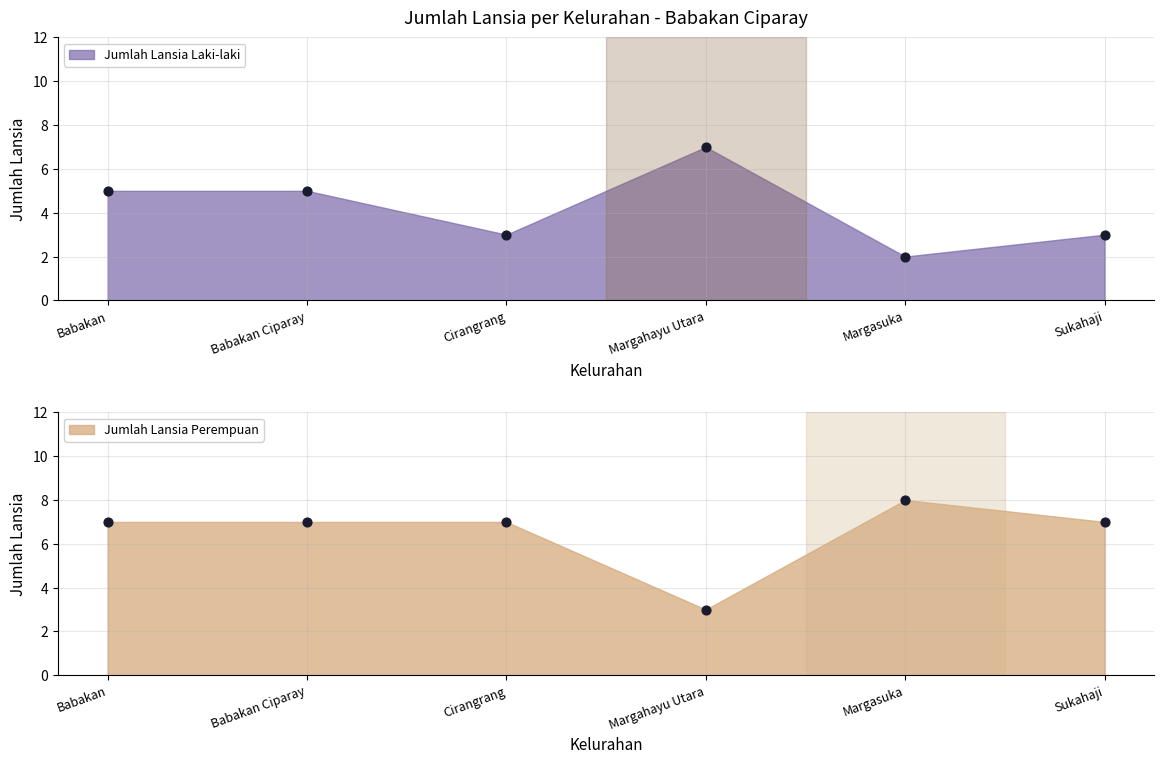

Which series has the largest total across all categories?

Jumlah Lansia Perempuan